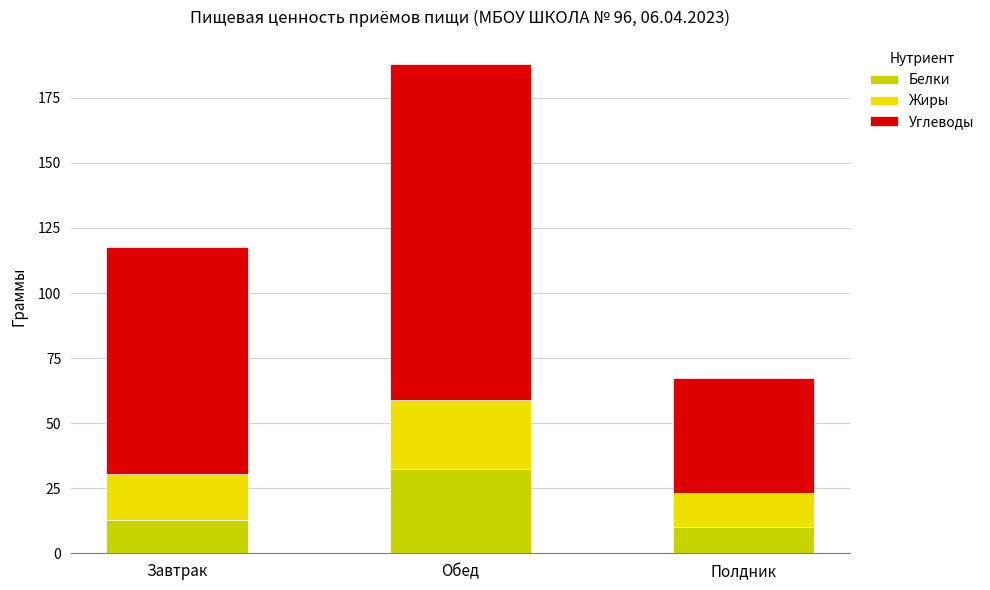

What is the lowest value of the Белки series?

10.2